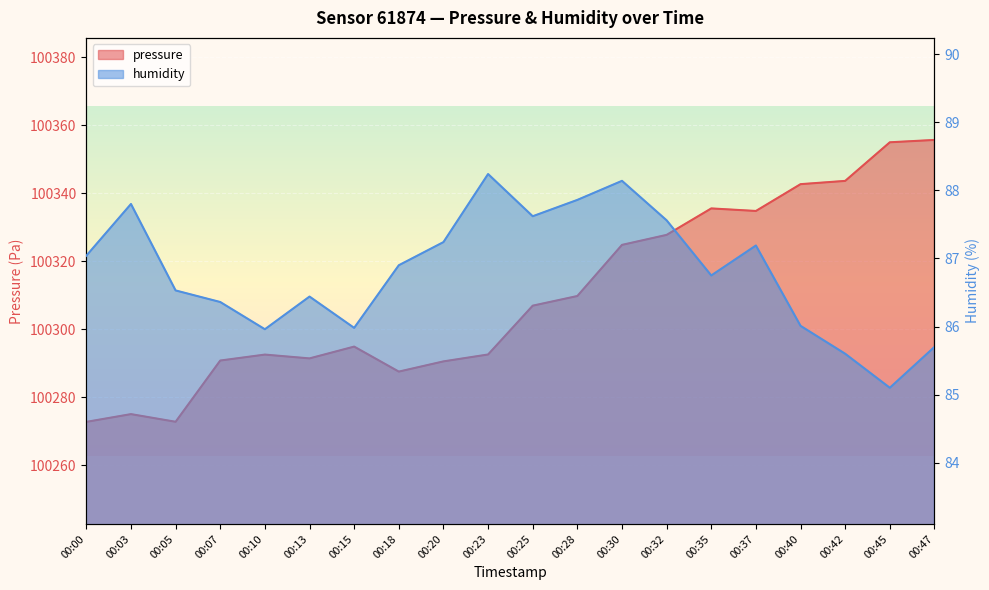

Reading right to left, what are all the values shown in this chart?

pressure: 00:47=100355.6	00:45=100354.9	00:42=100343.6	00:40=100342.6	00:37=100334.8	00:35=100335.5	00:32=100327.7	00:30=100324.8	00:28=100309.8	00:25=100306.9	00:23=100292.6	00:20=100290.5	00:18=100287.5	00:15=100294.9	00:13=100291.4	00:10=100292.5	00:07=100290.8	00:05=100272.8	00:03=100275.0	00:00=100272.8
humidity: 00:47=85.7	00:45=85.1	00:42=85.6	00:40=86.0	00:37=87.2	00:35=86.8	00:32=87.6	00:30=88.1	00:28=87.9	00:25=87.6	00:23=88.2	00:20=87.2	00:18=86.9	00:15=86.0	00:13=86.4	00:10=86.0	00:07=86.4	00:05=86.5	00:03=87.8	00:00=87.0